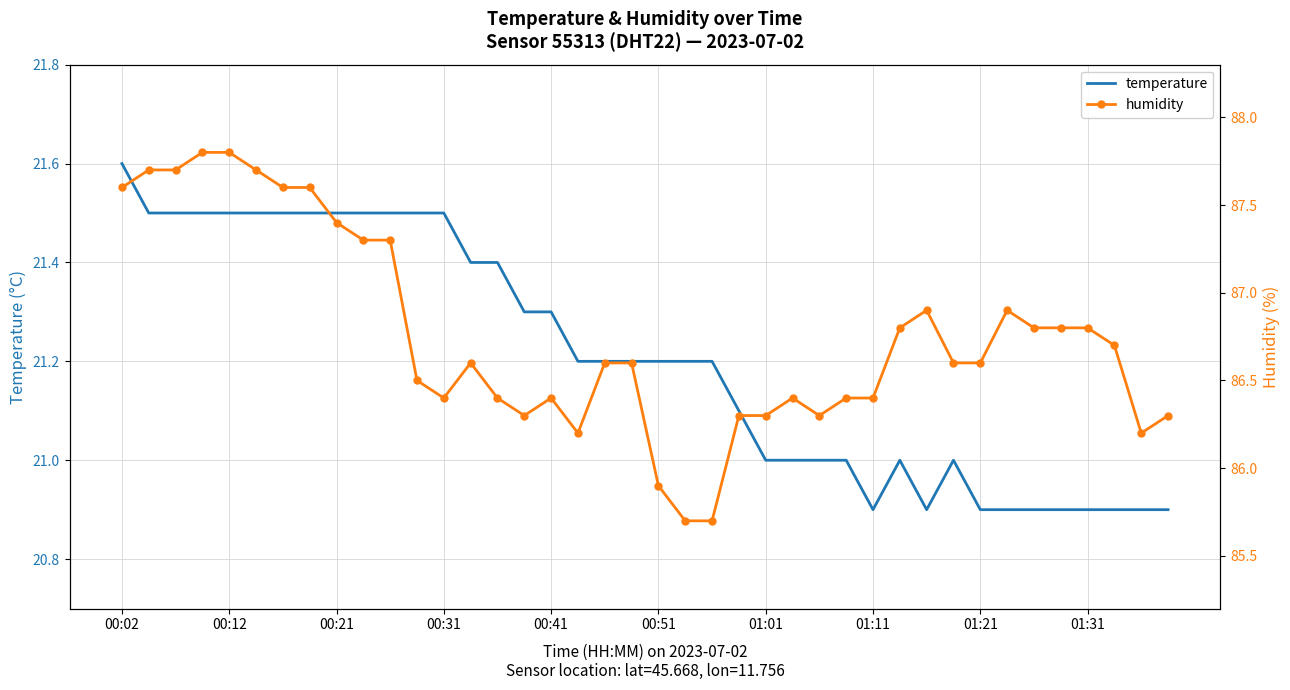

What is the difference between the second highest and minimum values in the temperature series?

0.6